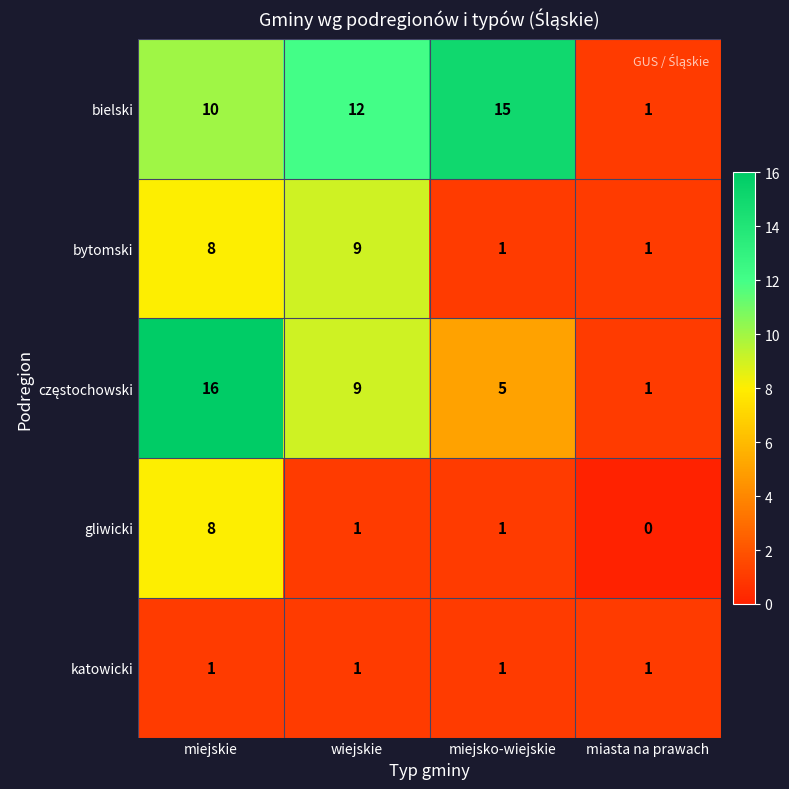

Where is bytomski nearest to the value 5?

miejskie